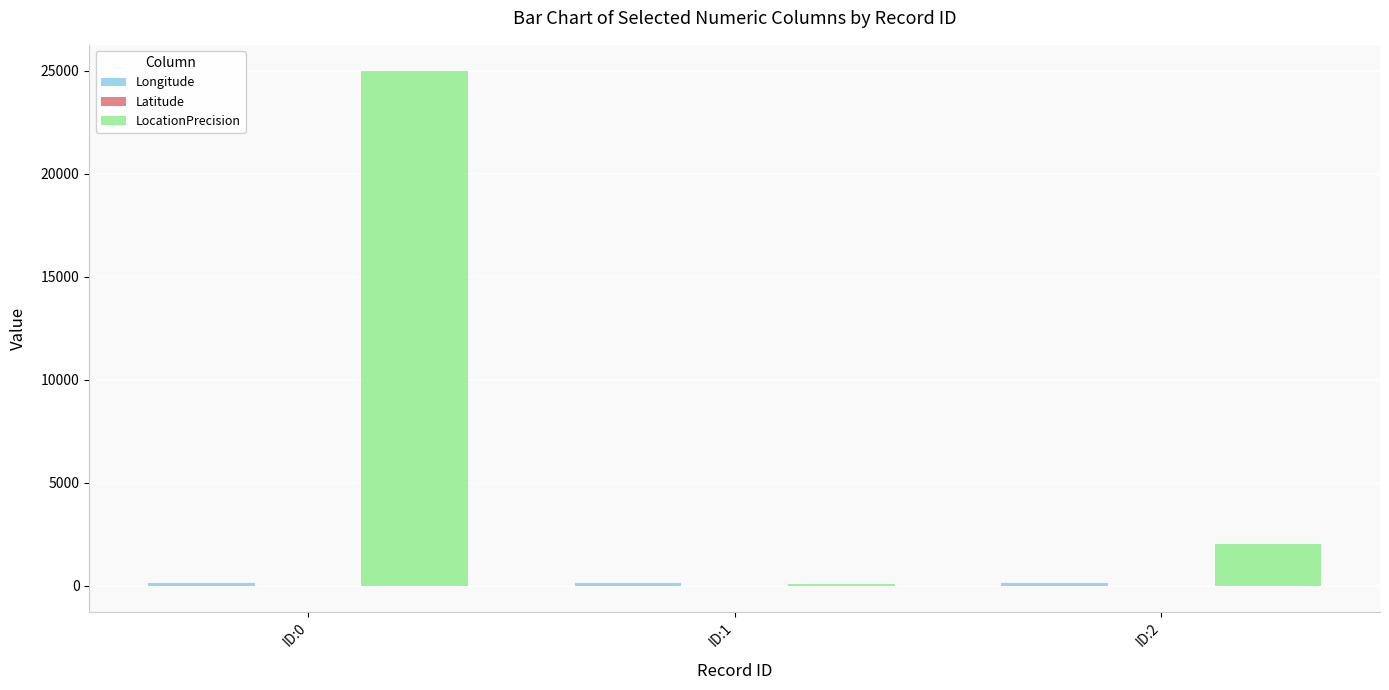

Does the chart contain stacked bars?

No